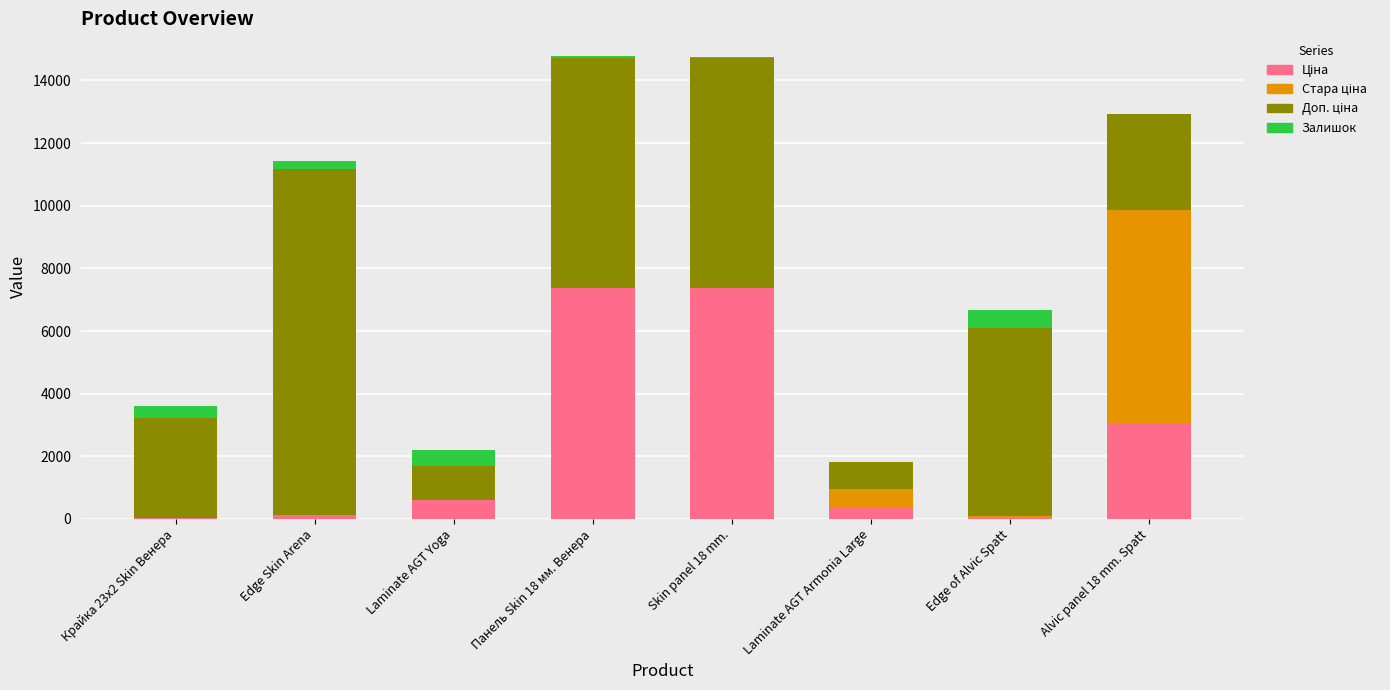

What is the total value across all series at Laminate AGT Yoga?

2198.6